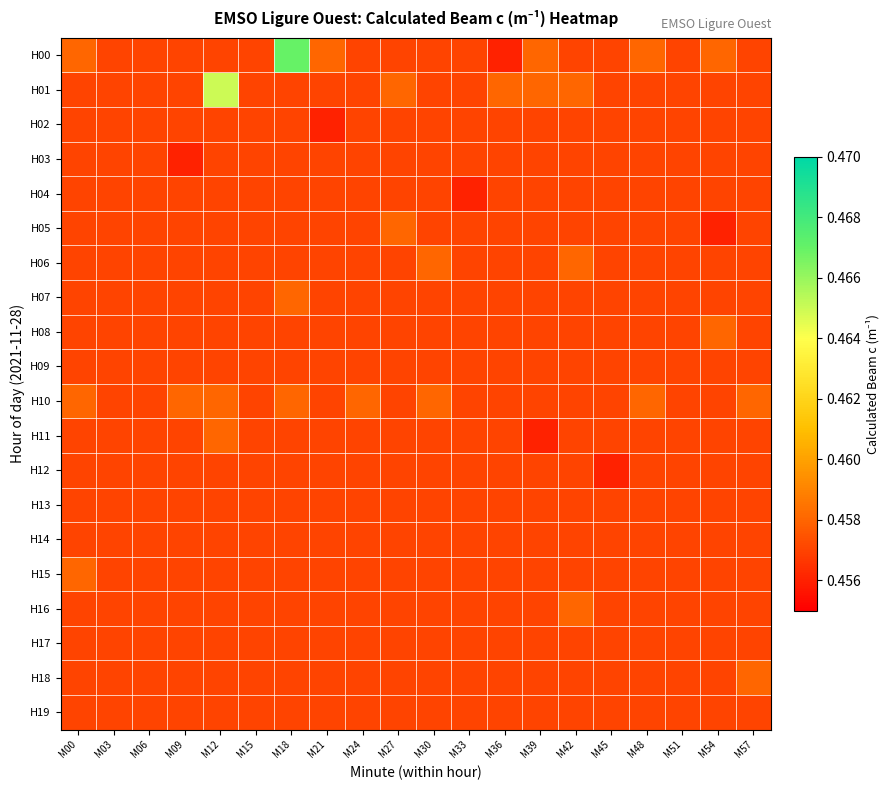

Count the number of data series in this chart.

20